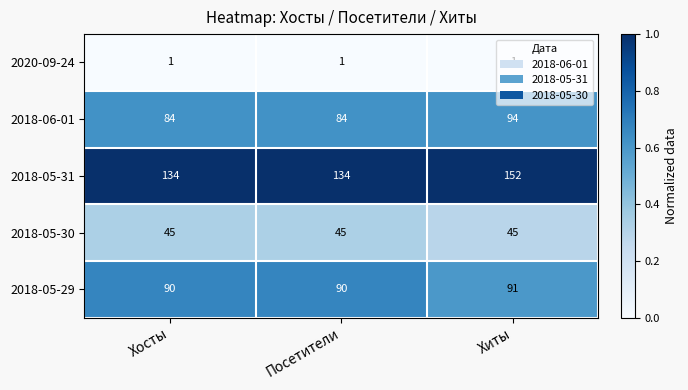

How many series are shown in this chart?

5